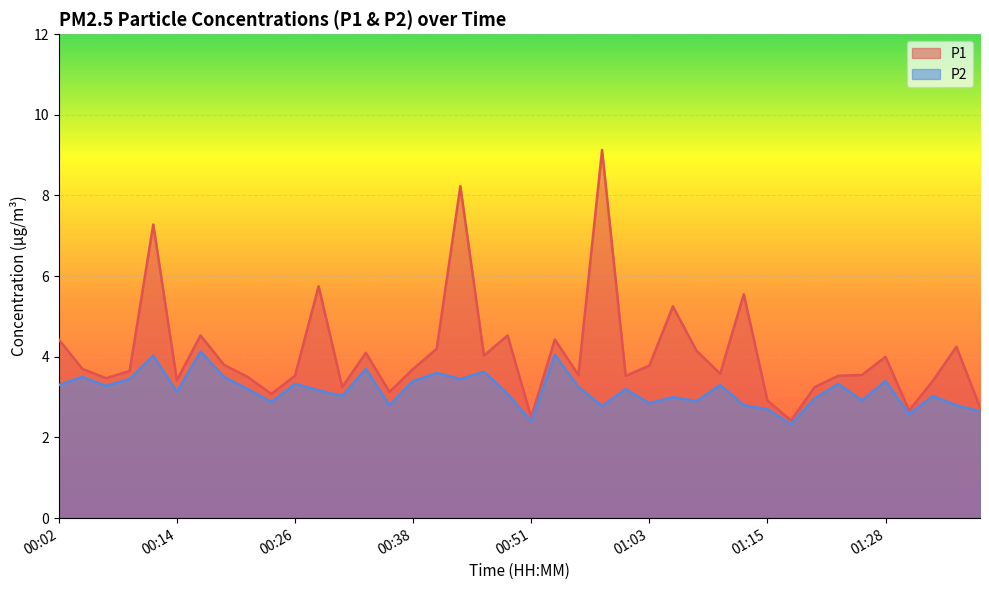

Read the P2 value at 00:11.

4.0